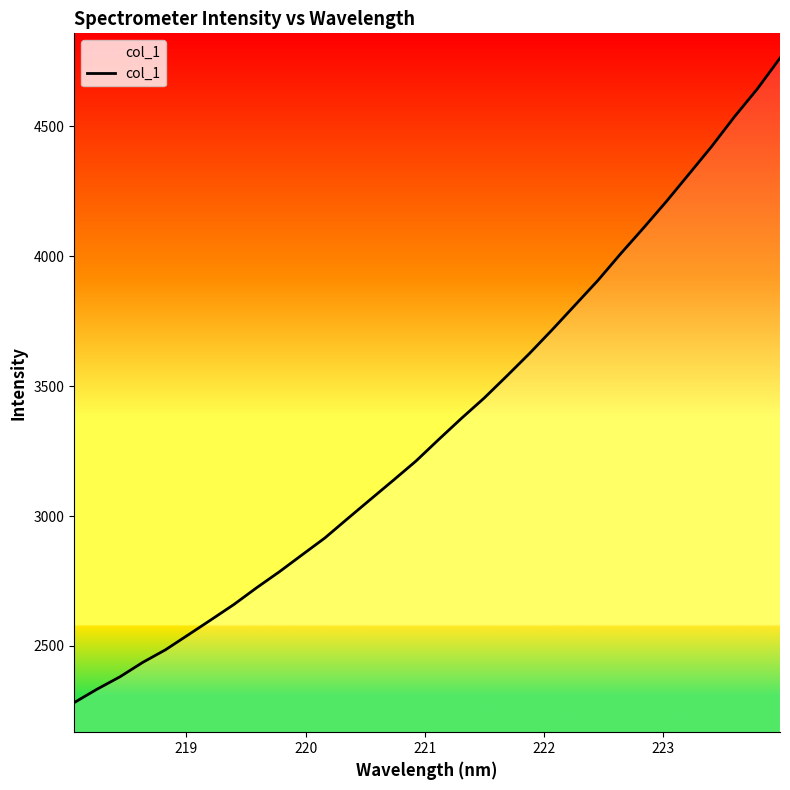

What is the minimum value shown in the chart?

2282.4